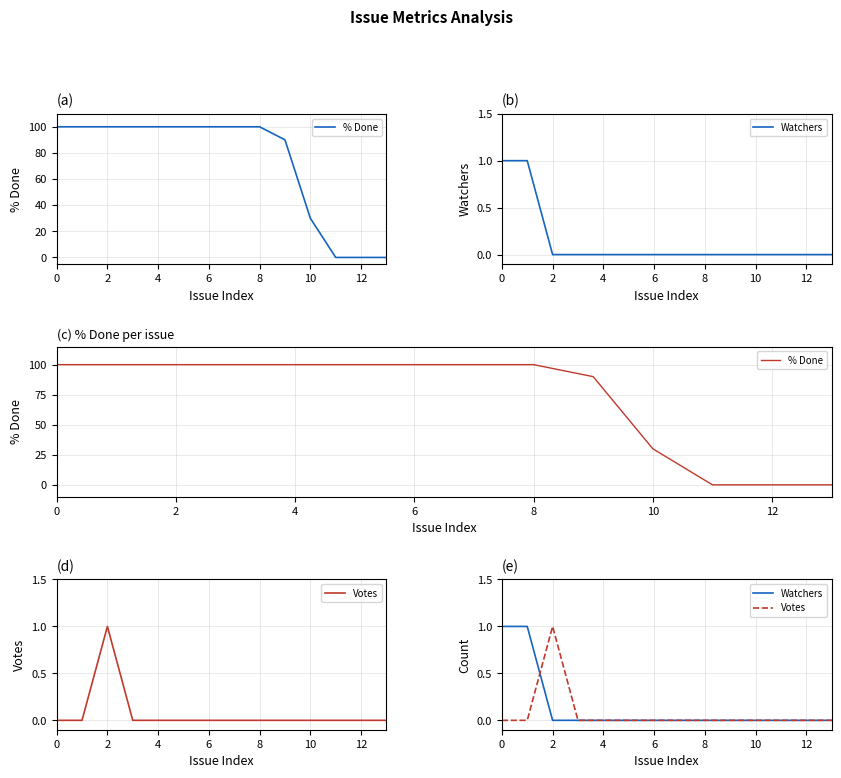

Reading left to right, transcribe all the data shown in this chart.

% Done: 100	100	100	100	100	100	100	100	100	90	30	0	0	0
Watchers: 1	1	0	0	0	0	0	0	0	0	0	0	0	0
Votes: 0	0	1	0	0	0	0	0	0	0	0	0	0	0